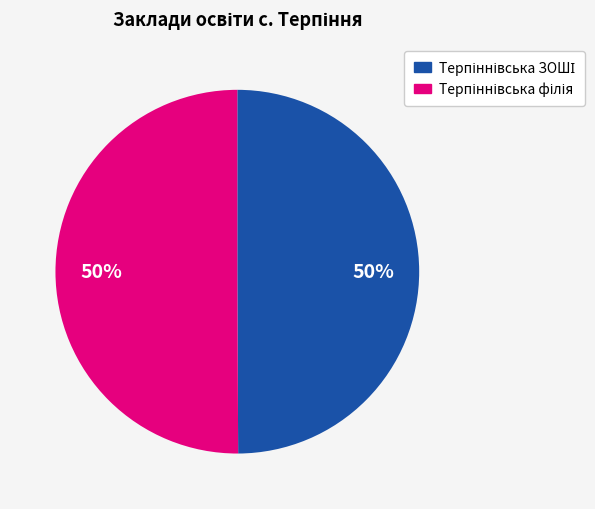

To the nearest percent, what is the average slice percentage?

50%